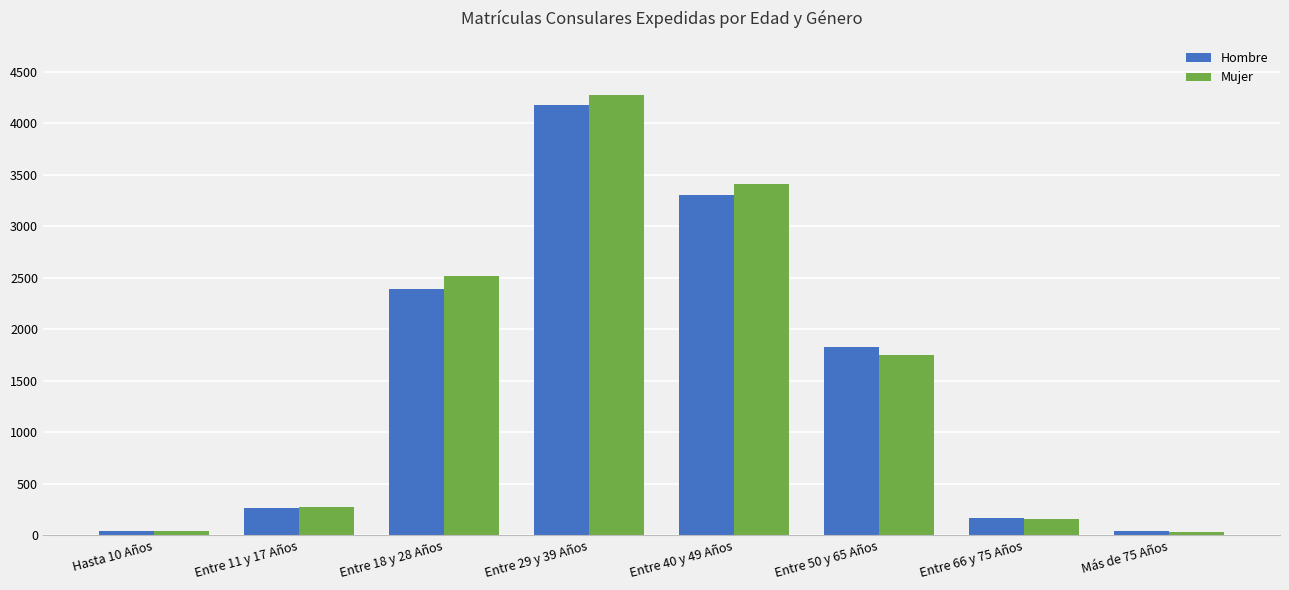

What is the label of the 6th bar from the left?

Entre 50 y 65 Años